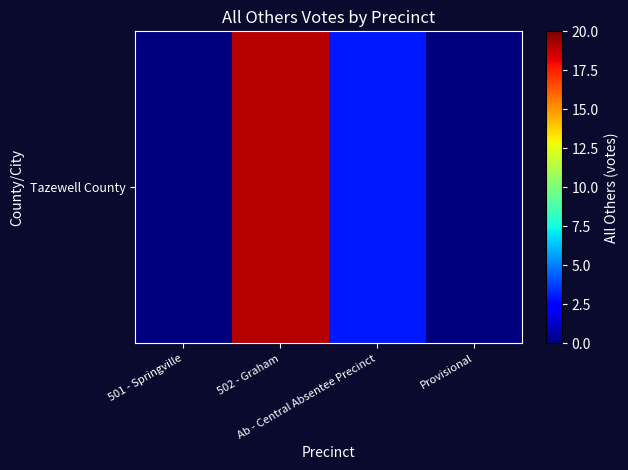

How many positive values are there?

2